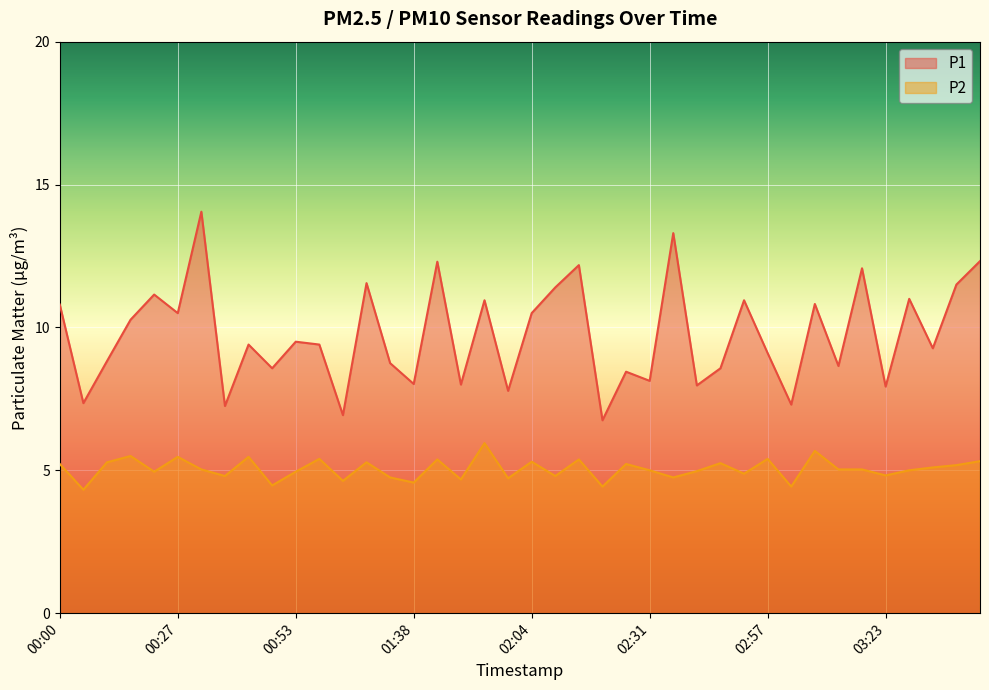

What is the average value of the P2 series?

5.0